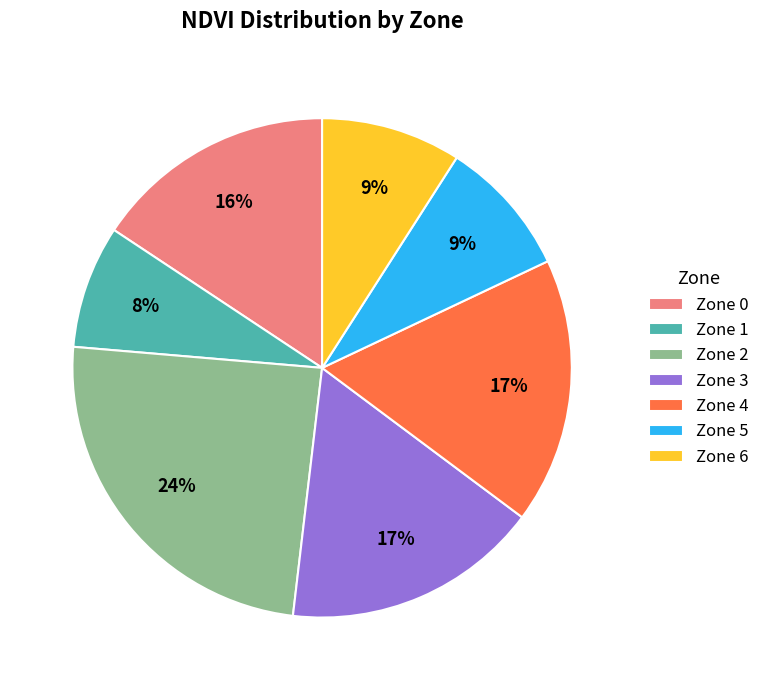

Is Zone 2 the majority of the pie?

No